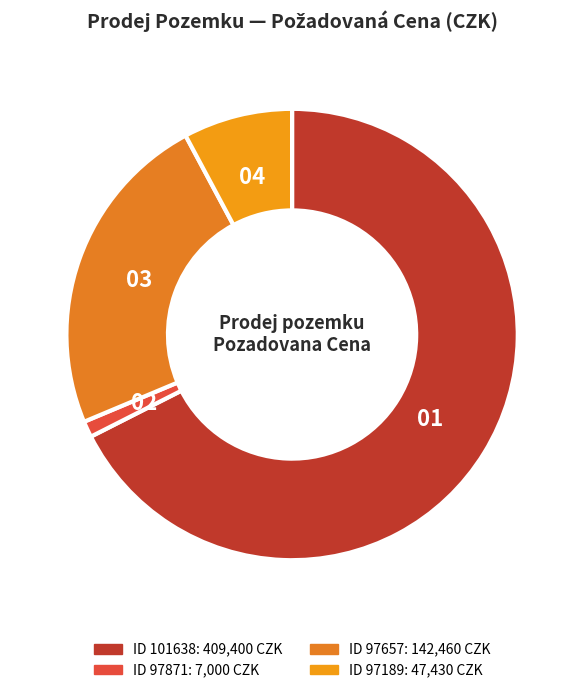

Count the number of slices in the pie.

4